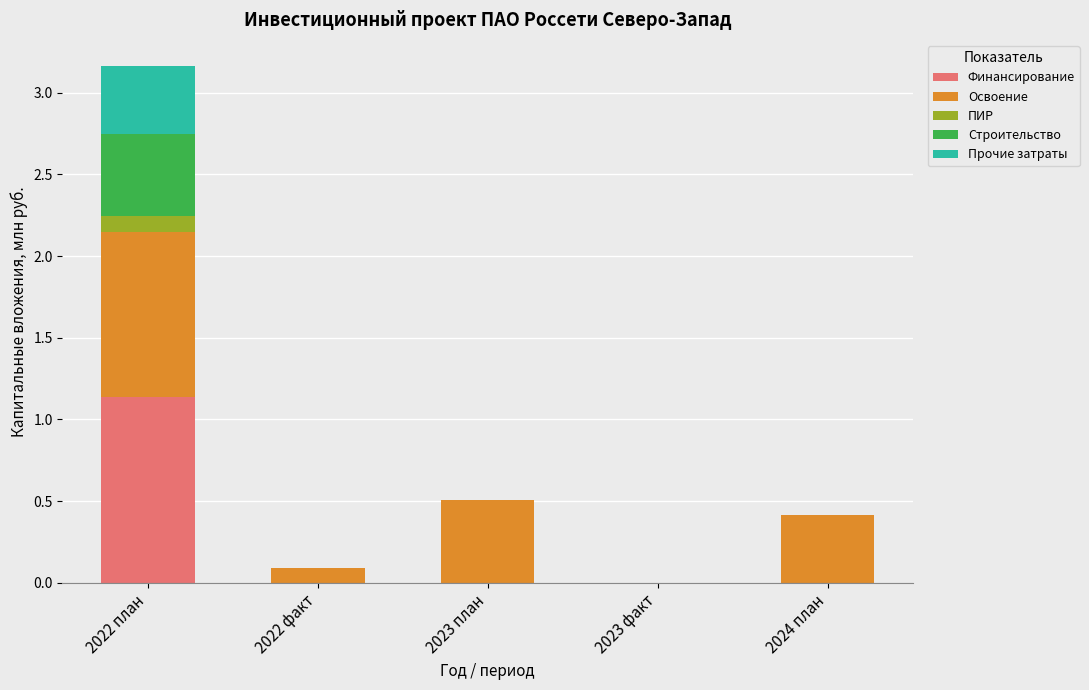

Which category has the highest value in the Финансирование series?

2022 план